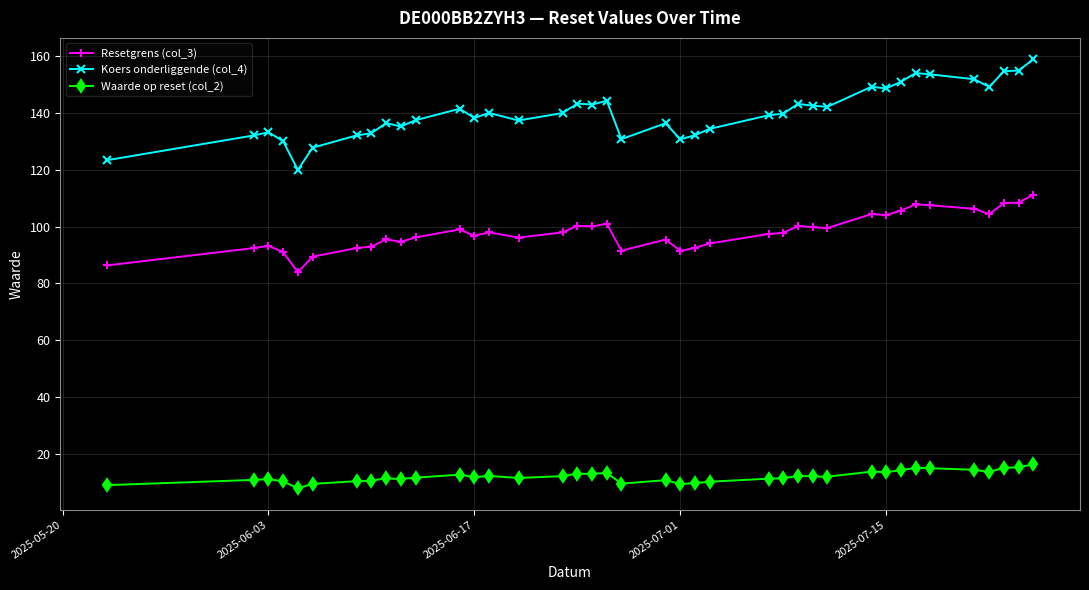

True or false: Resetgrens (col_3) and Koers onderliggende (col_4) cross at least once.

False